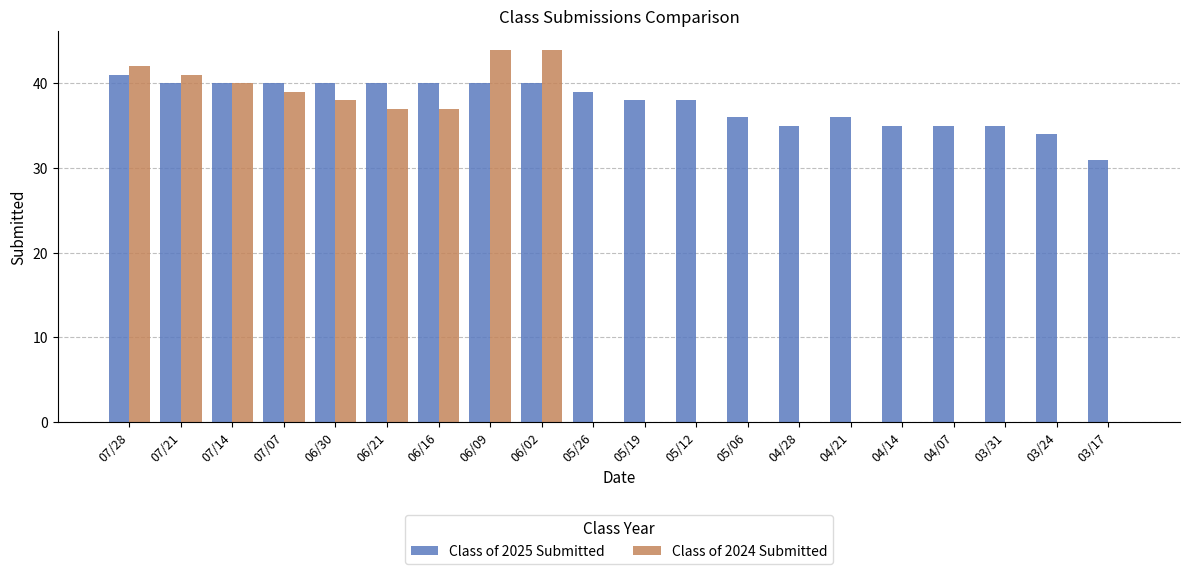

What is the greatest value displayed?

44